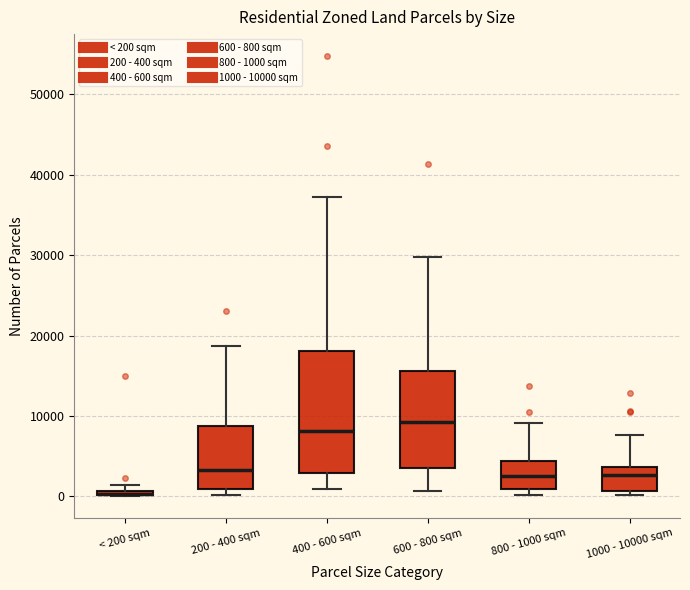

Comparing the boxes themselves (not the whiskers), which one is the tallest?

400 - 600 sqm